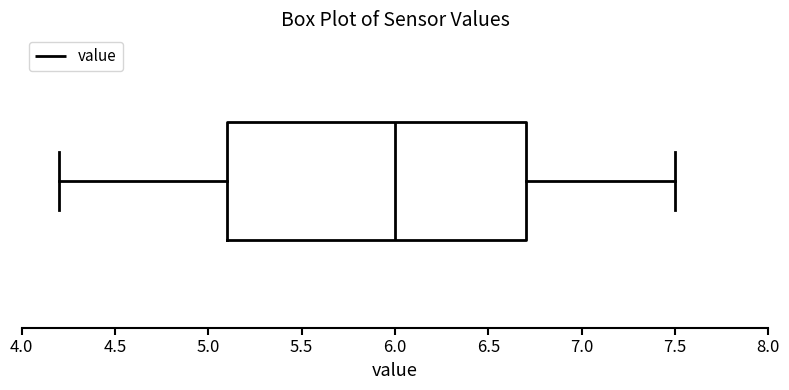

Read this box plot against the x-axis: the position of the median line, the range covered by the box, and the ends of both whiskers. The values are not printed on the chart, so give them approximately, as read against the axis.

median 6.0, box 5.1 to 6.7, whiskers 4.2 to 7.5